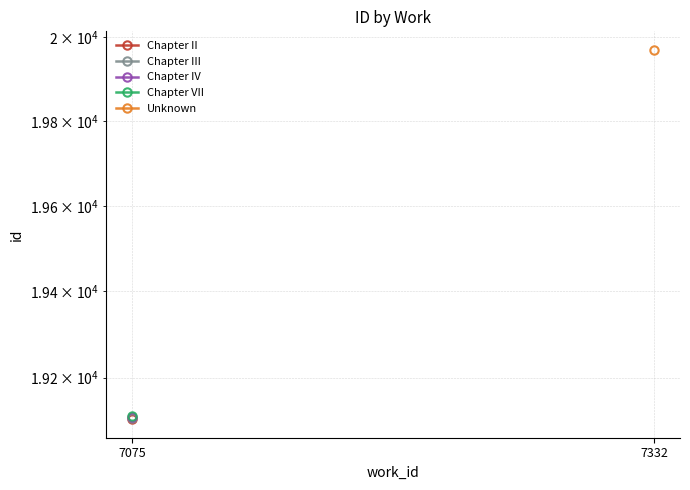

Is this an area chart (filled region under the line)?

No